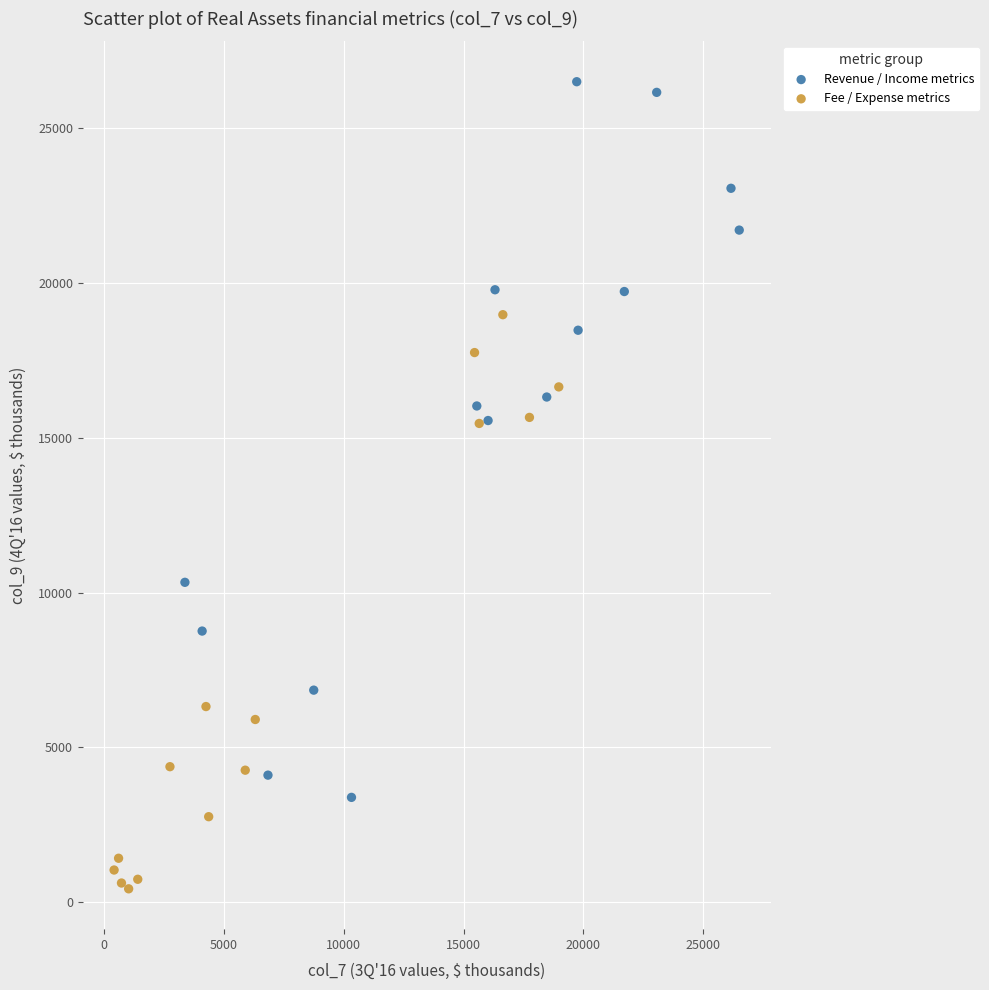

Which series reaches the maximum Y coordinate?

Revenue / Income metrics